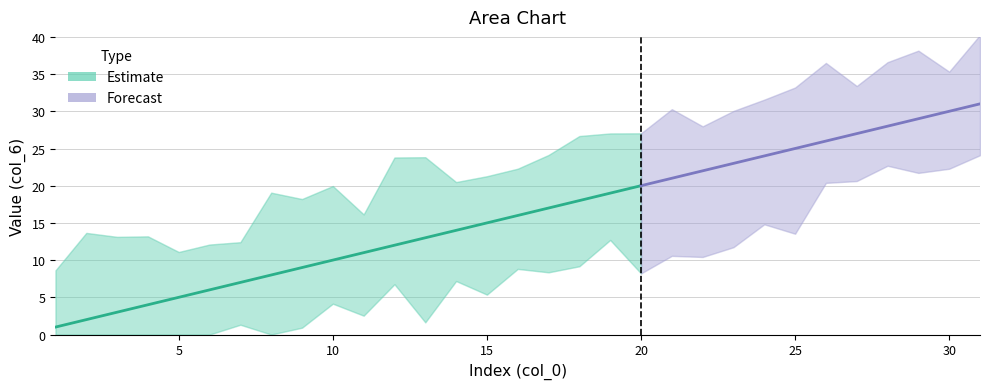

Rank the categories by value from lowest to highest.

1, 2, 3, 4, 5, 6, 7, 8, 9, 10, 11, 12, 13, 14, 15, 16, 17, 18, 19, 20, 21, 22, 23, 24, 25, 26, 27, 28, 29, 30, 31